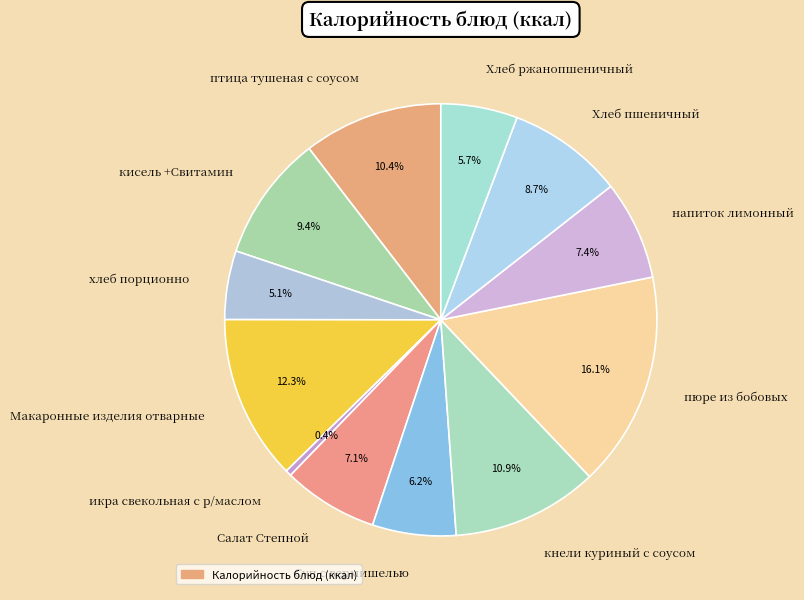

To the nearest percent, what is the combined percentage of Хлеб пшеничный and Макаронные изделия отварные?

21%